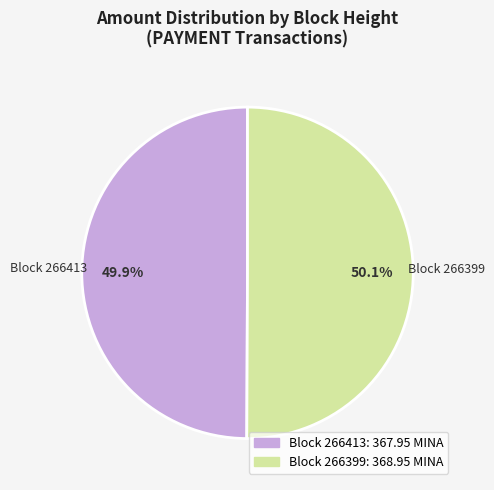

Does any single category account for the majority?

Yes